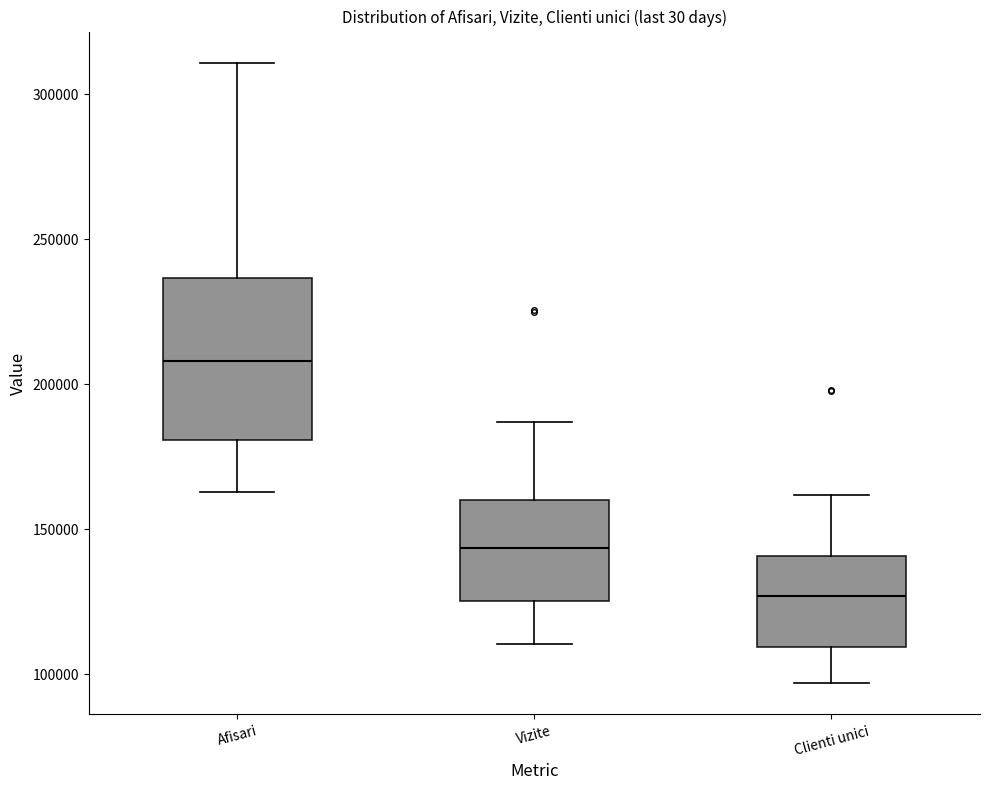

Which box is the tallest, from its lower edge to its upper edge?

Afisari